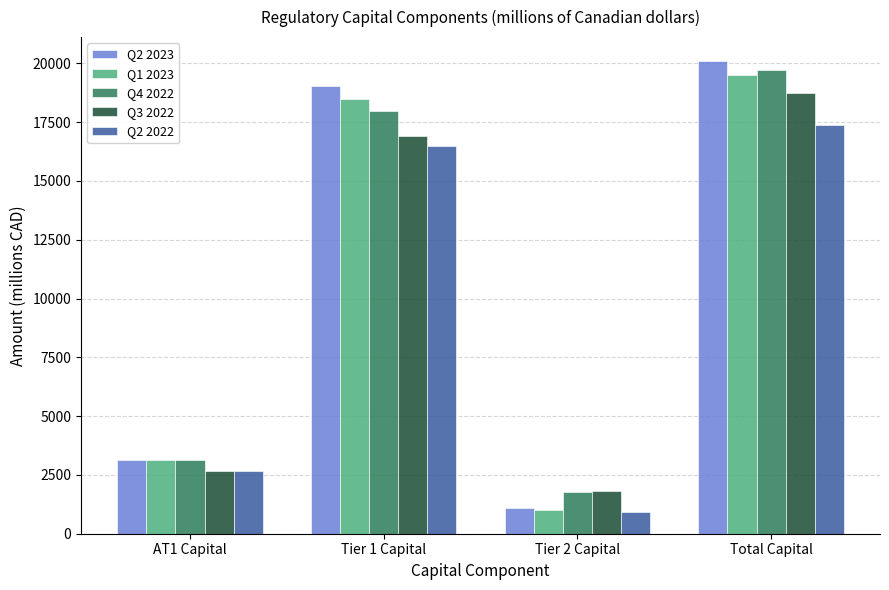

Rank the categories by Q3 2022 value from highest to lowest.

Total Capital, Tier 1 Capital, AT1 Capital, Tier 2 Capital